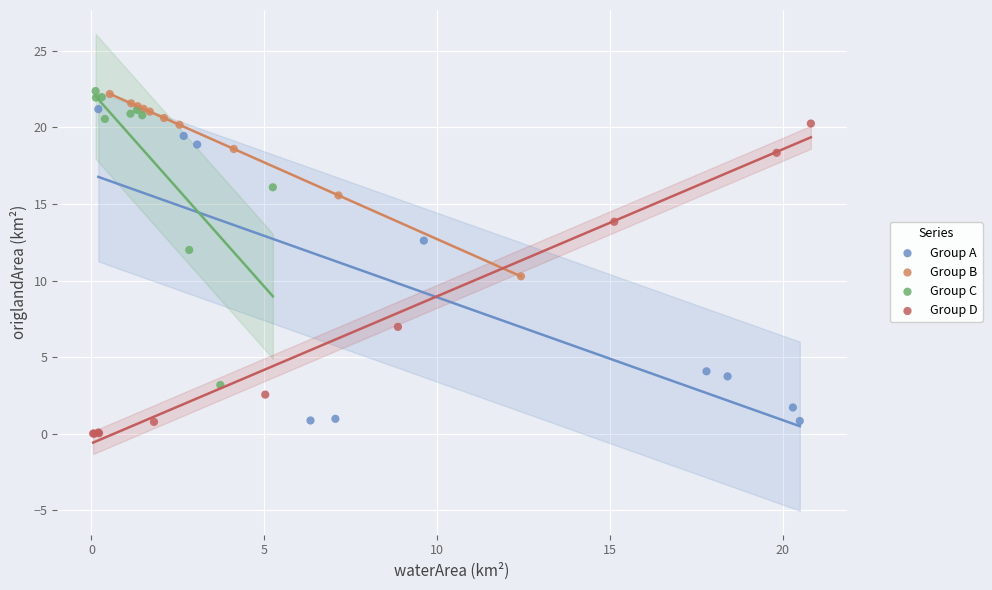

What are all the series names shown in the legend?

Group A, Group B, Group C, Group D